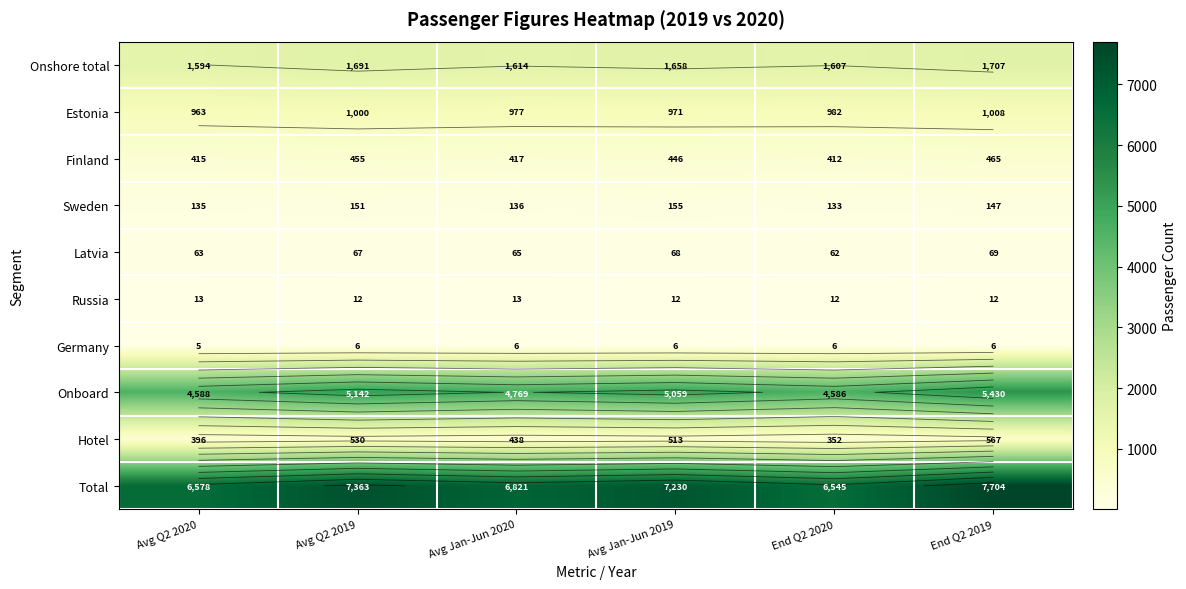

Is the value of Russia at Avg Q2 2019 greater than the value of Total at Avg Jan-Jun 2020?

No